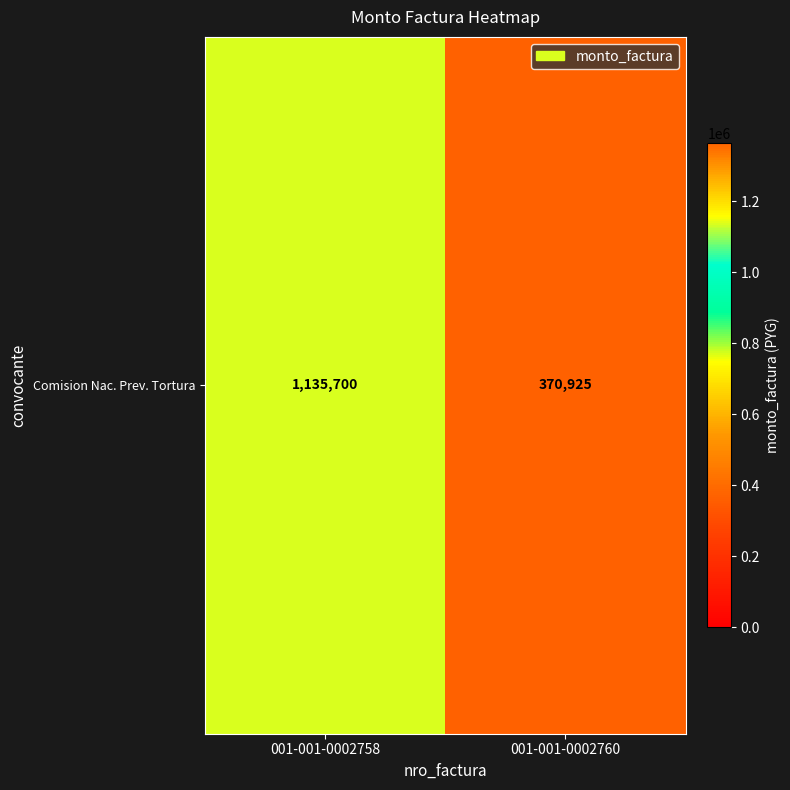

Reading left to right, what are all the values shown in this chart?

1135700	370925